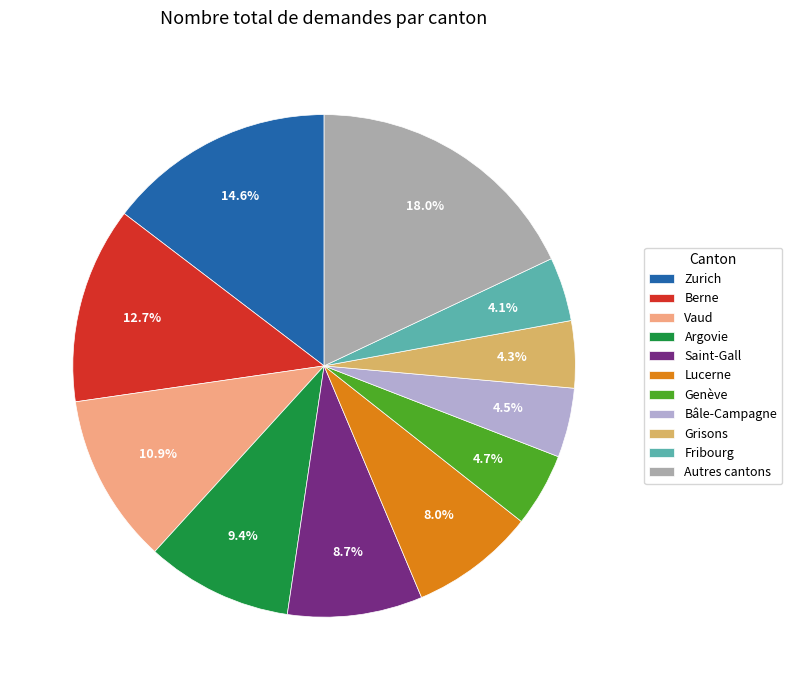

Which category has the biggest portion of the pie?

Autres cantons